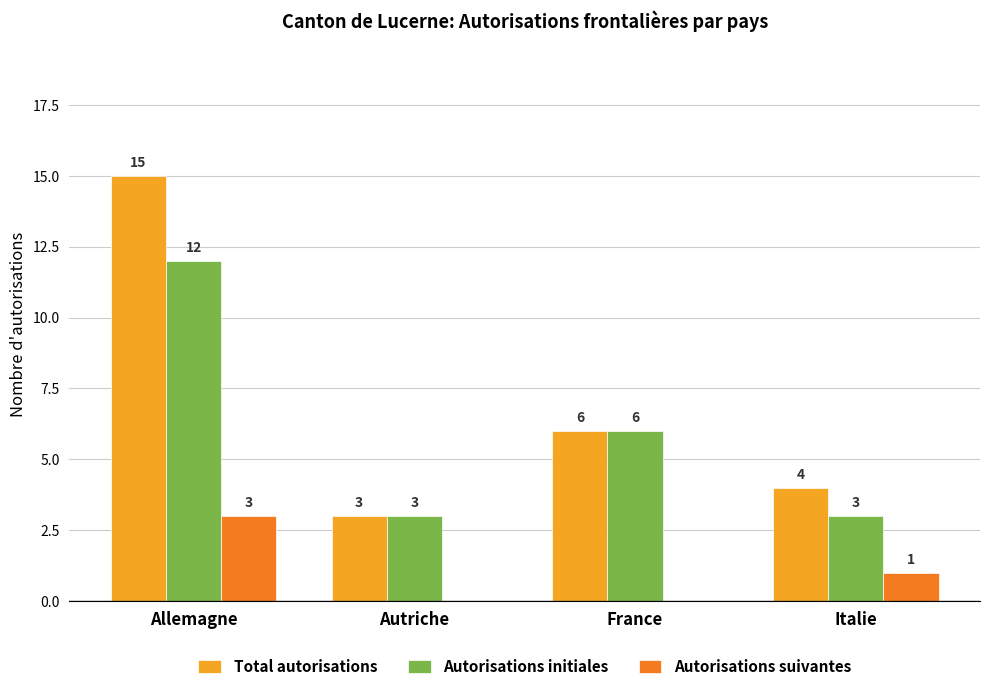

The Autorisations suivantes series shows 3 at Allemagne. True or false?

True